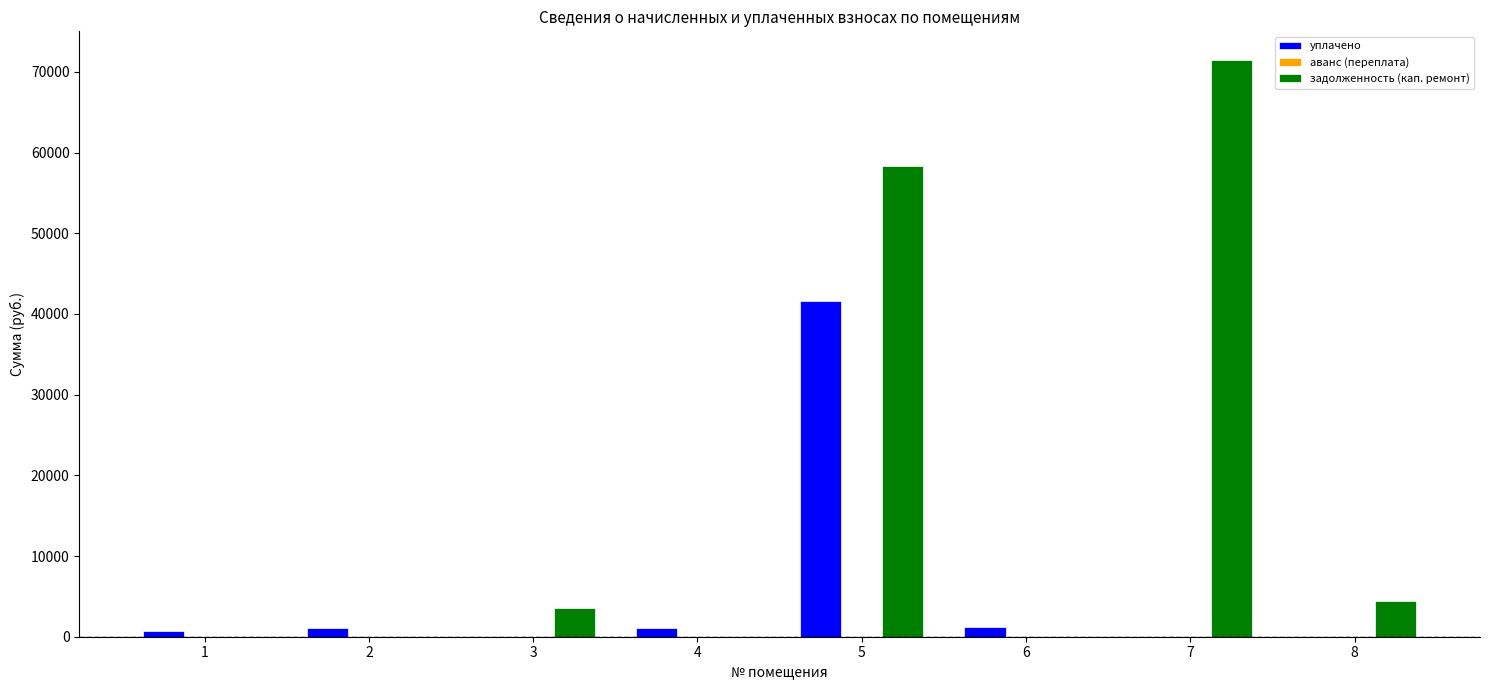

What is the highest value of the уплачено series?

41582.8